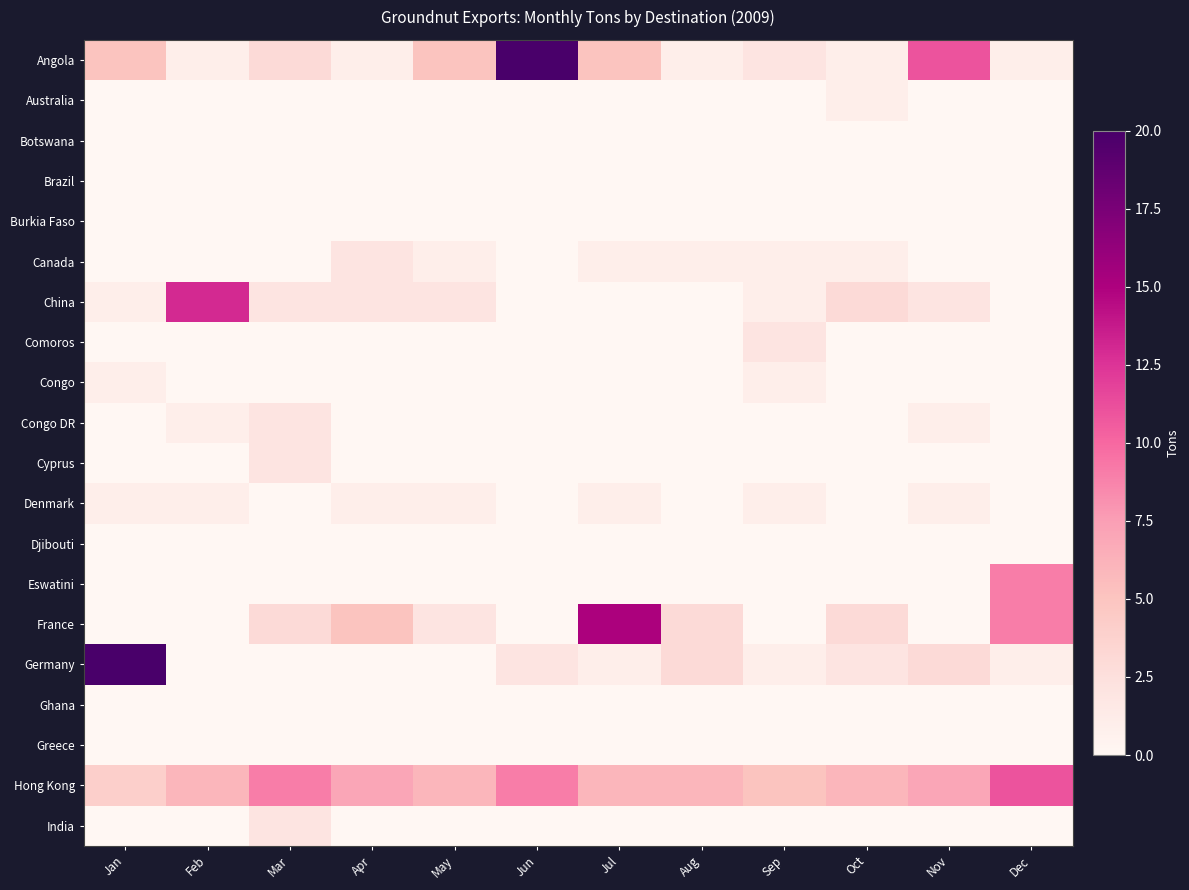

Which series changed the most between Apr and Aug?

Germany